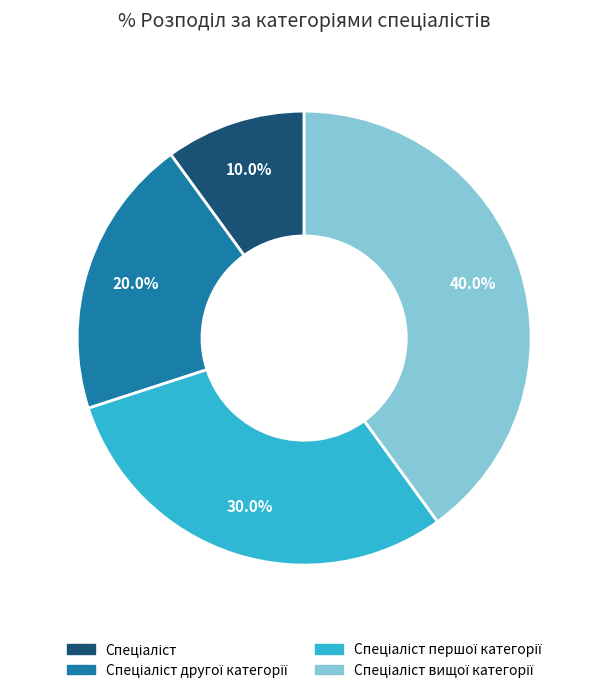

How many segments does this pie chart have?

4